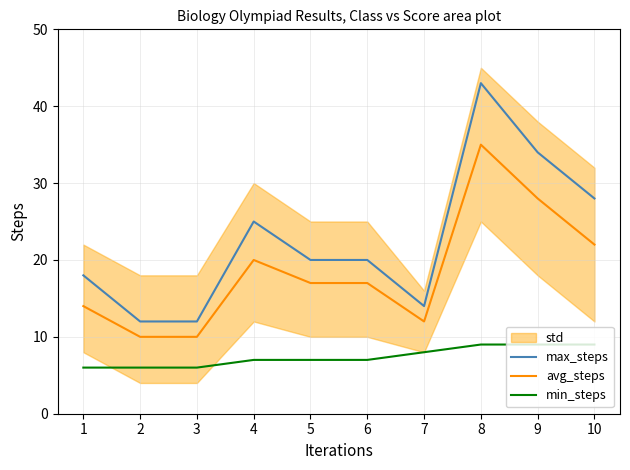

What is the difference between the highest and lowest values at 10?

19